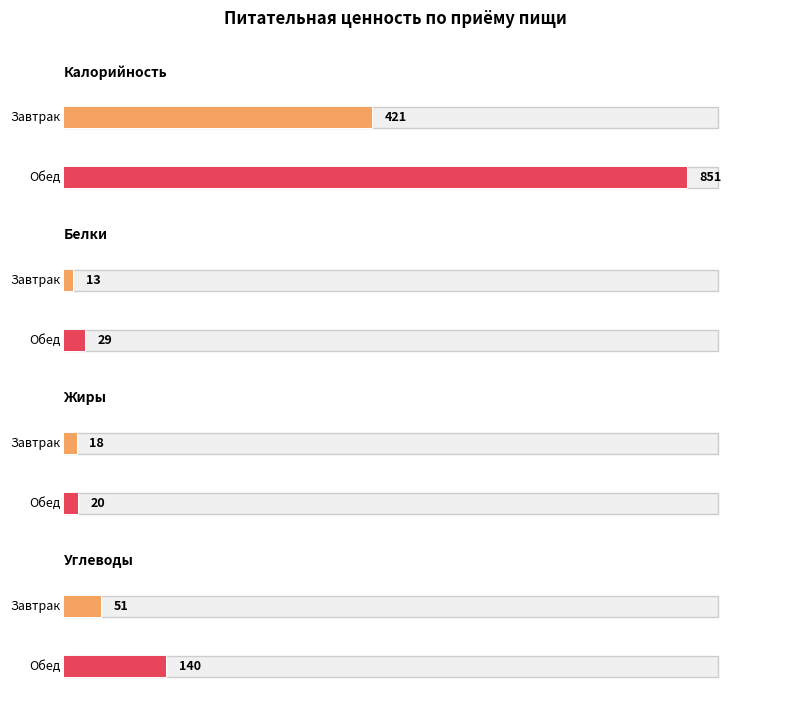

What is the label of the 1st bar from the left?

Завтрак